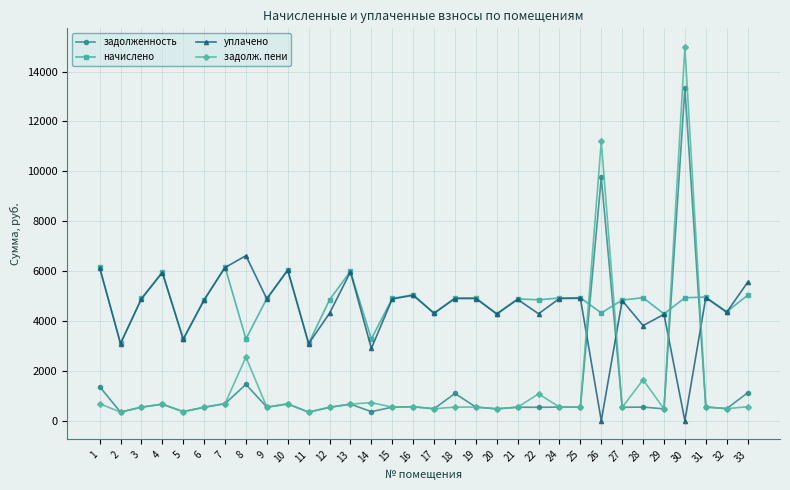

At which category is the sum across all series the highest?

30